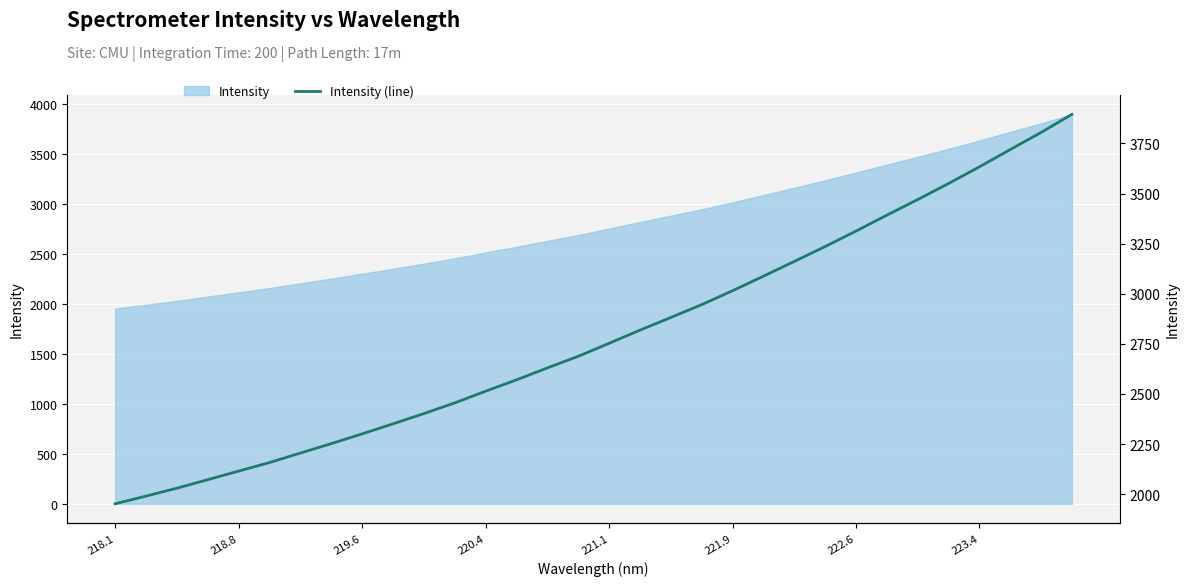

What is the sum of the values at 221.9 and 221.1?

5768.6